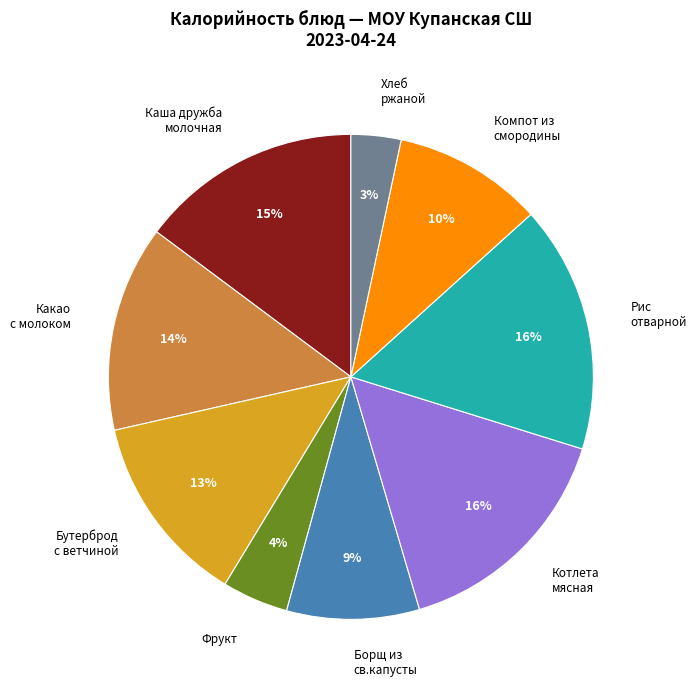

How many slices are in this pie chart?

9